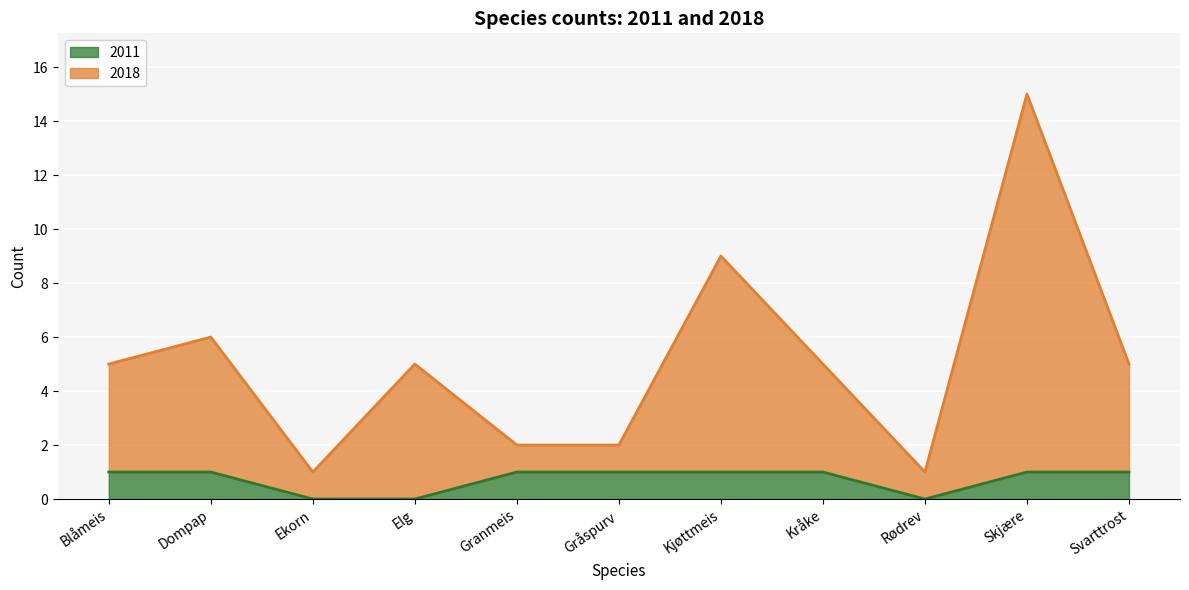

At which label does 2018 reach its peak?

Skjære